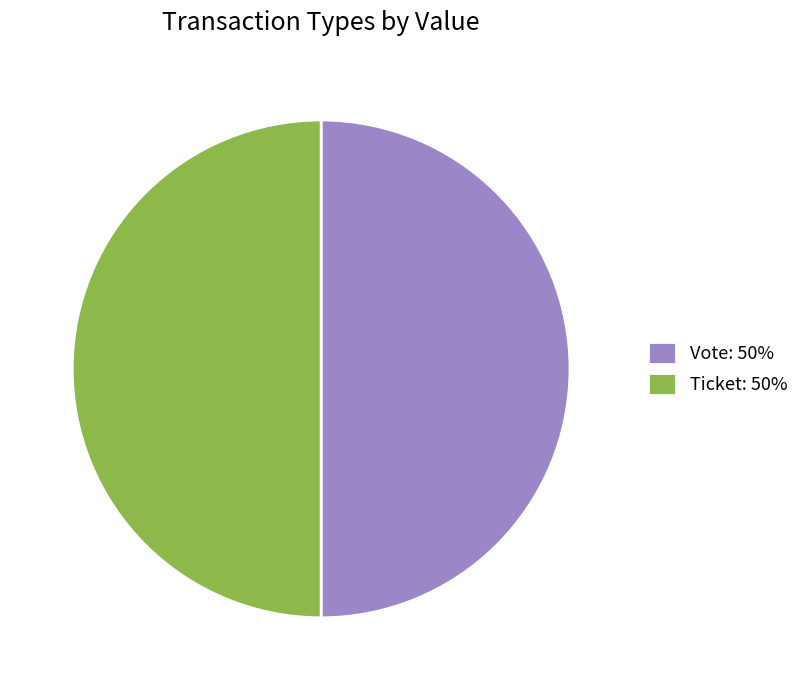

Is the sum of Ticket: 50% and Vote: 50% greater than half?

Yes